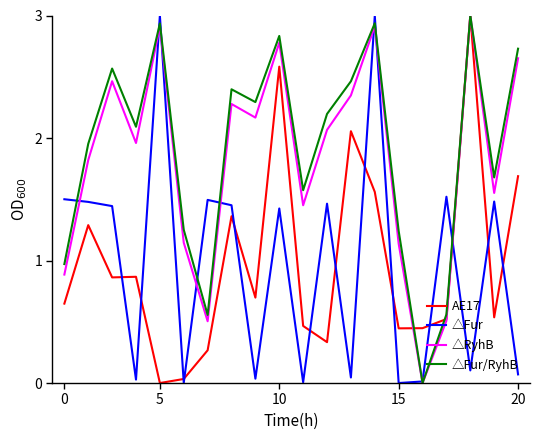

What is the average value of the △Fur/RyhB series?

1.9